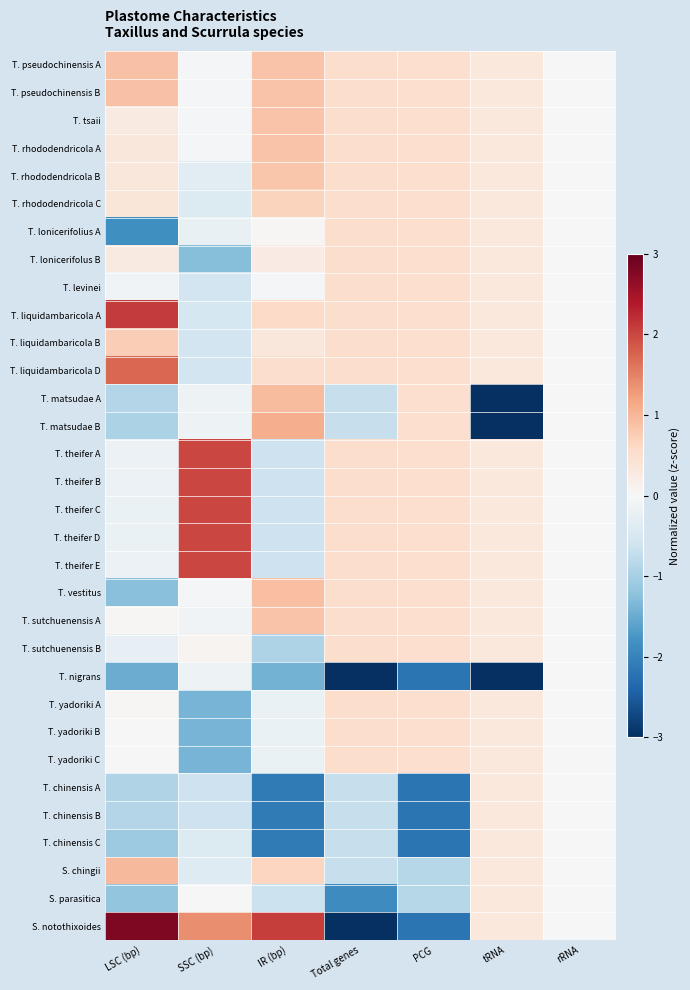

At which category does the chart reach its minimum across all series?

tRNA